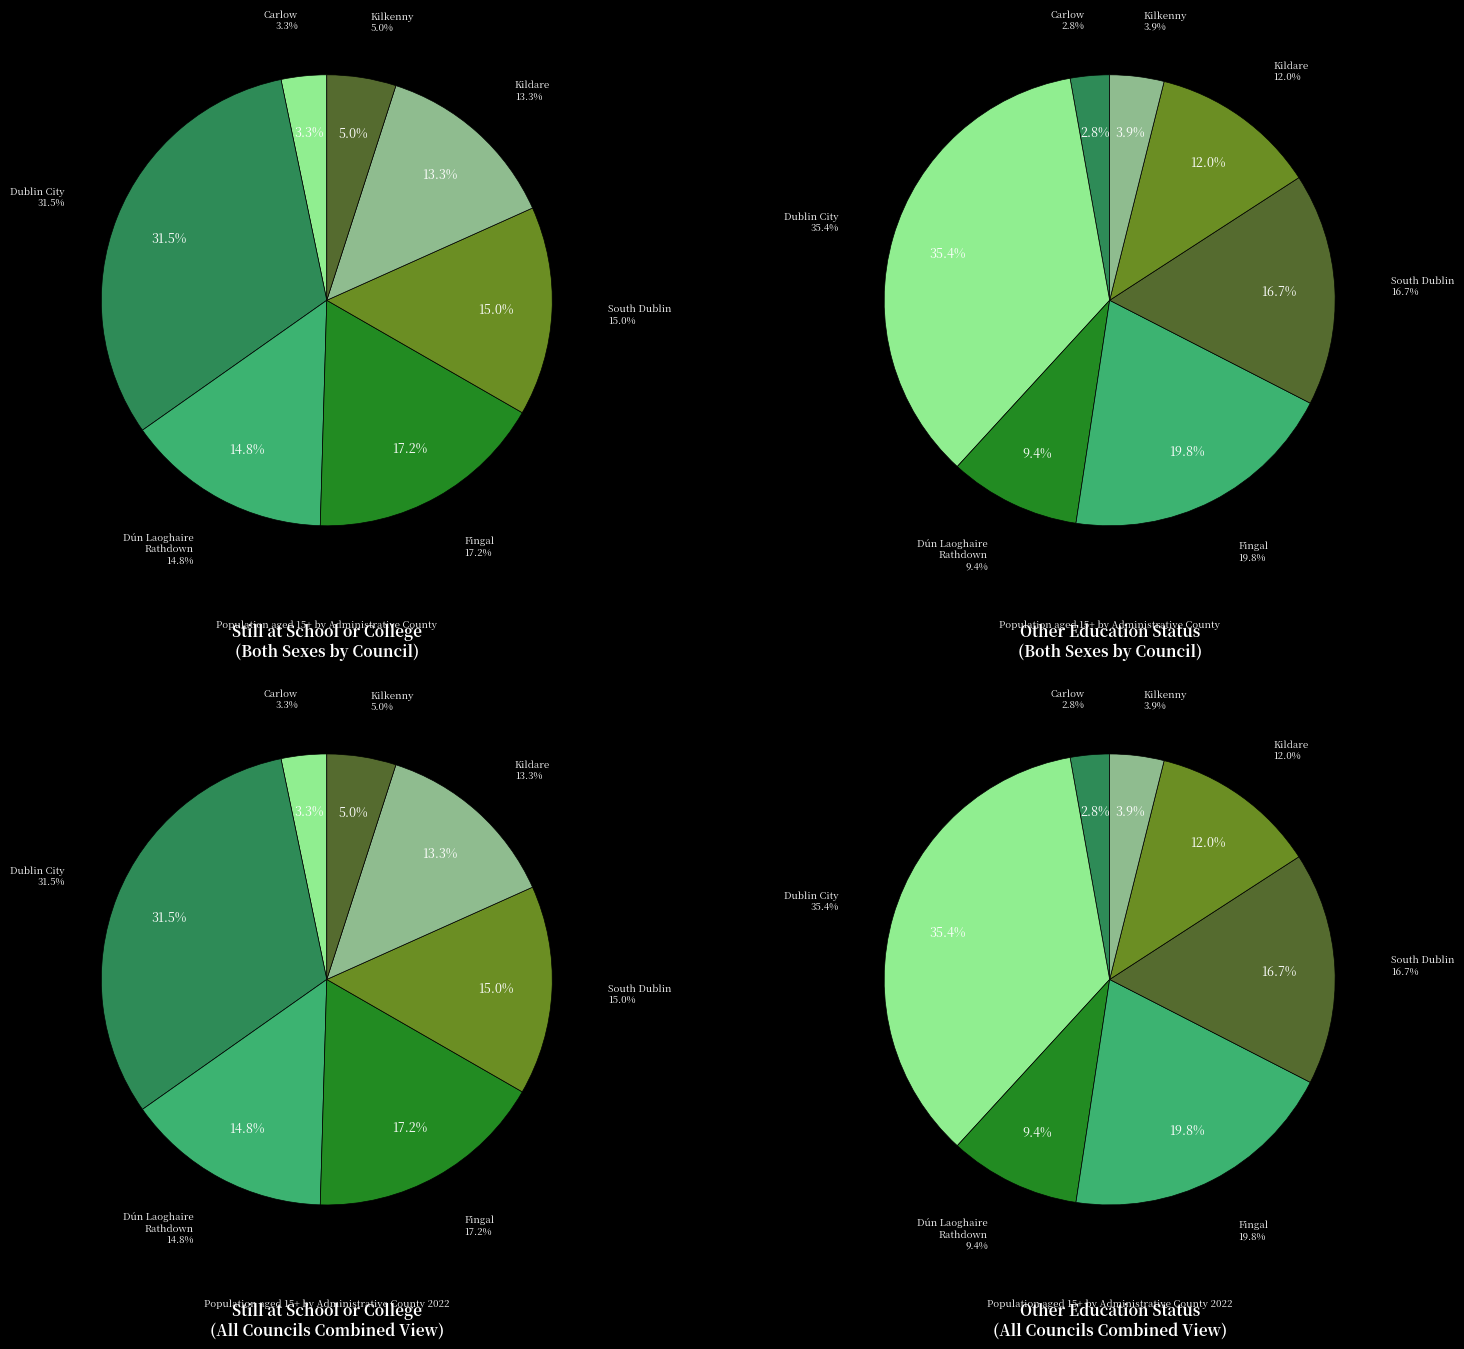

Does 6 represent more than half of the total?

No